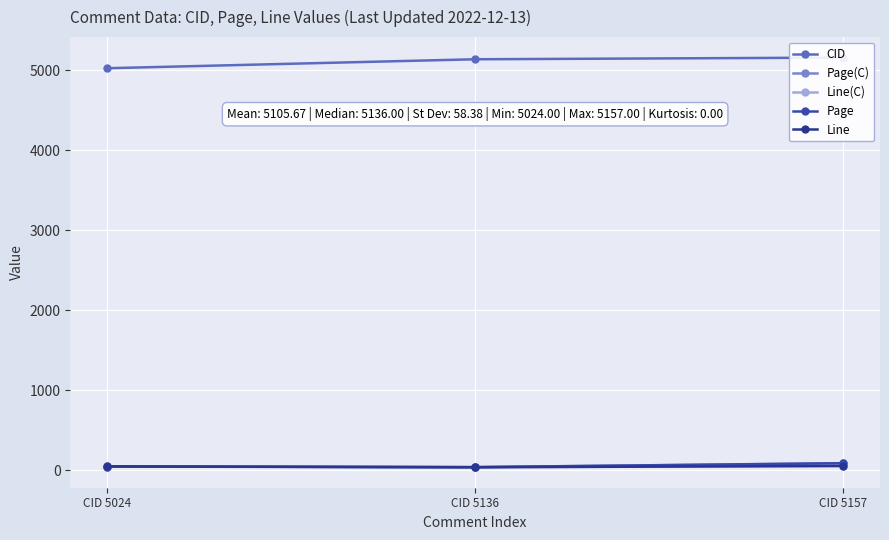

What are all the series names shown in the legend?

CID, Page(C), Line(C), Page, Line